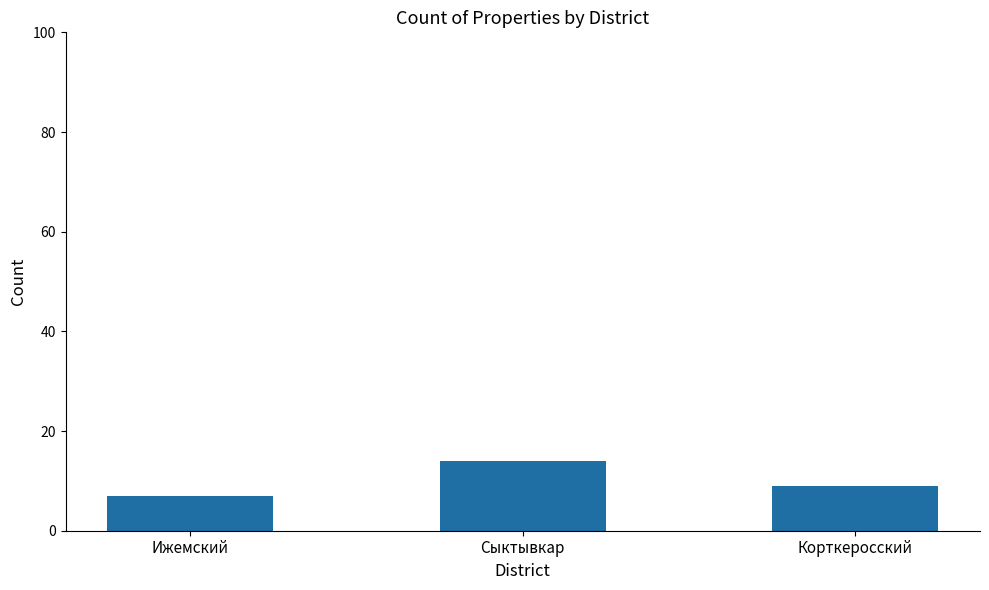

List the labels in order of value, largest first.

Сыктывкар, Корткеросский, Ижемский